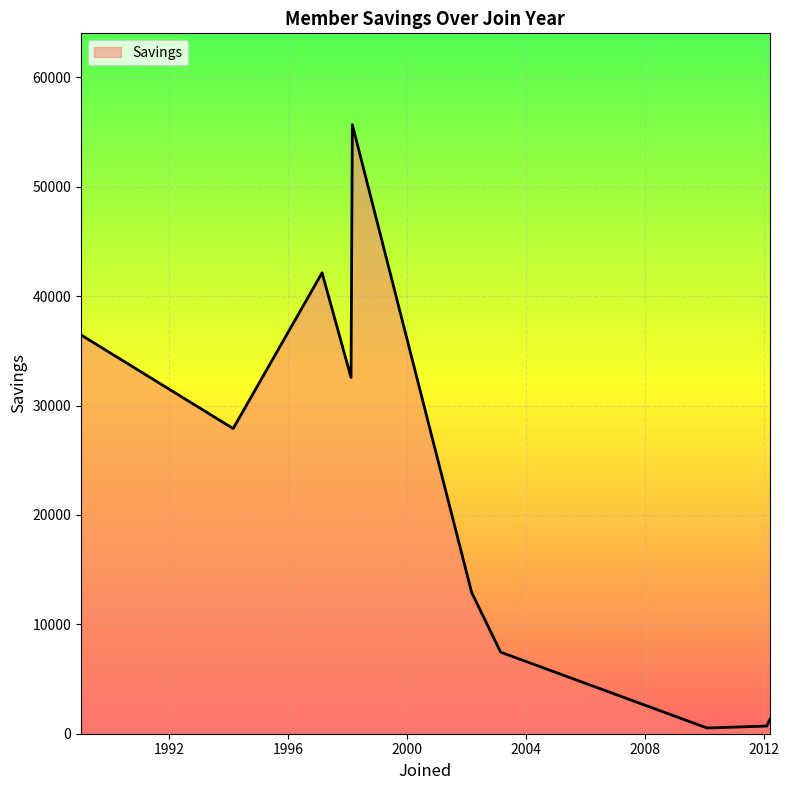

Does the chart have visible grid lines?

Yes